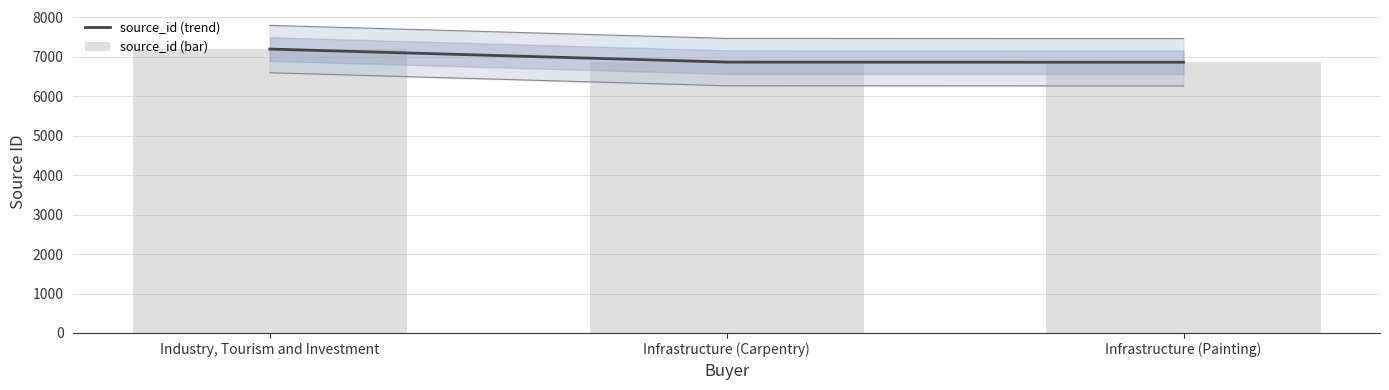

How many bars are there in total?

3